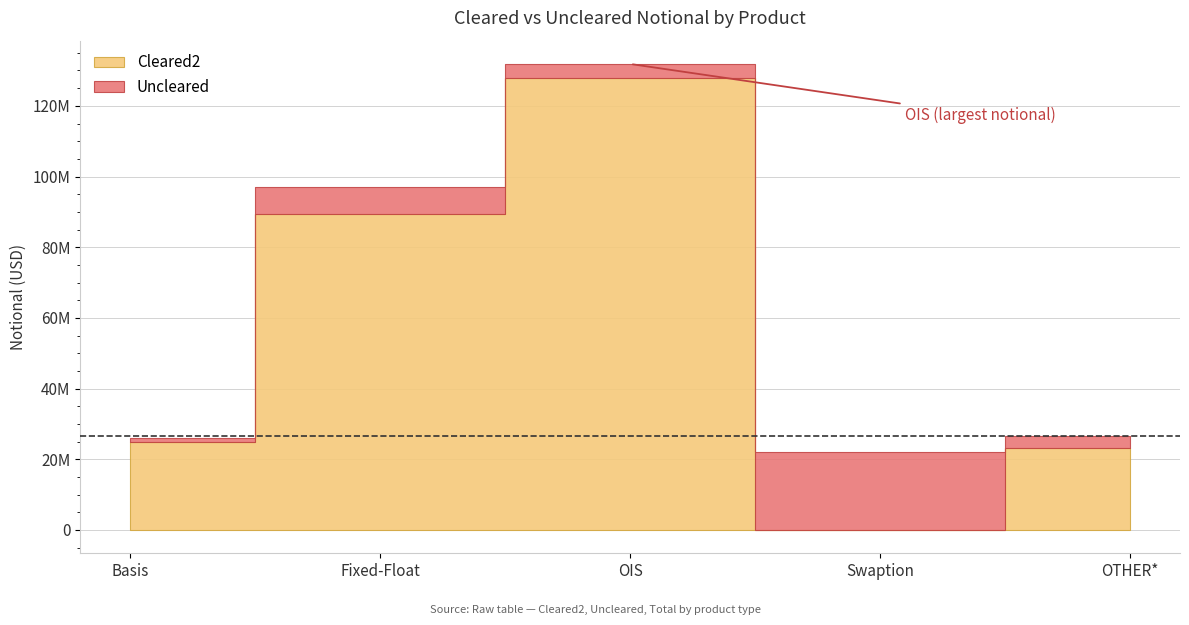

Which series has the widest spread of values?

Cleared2